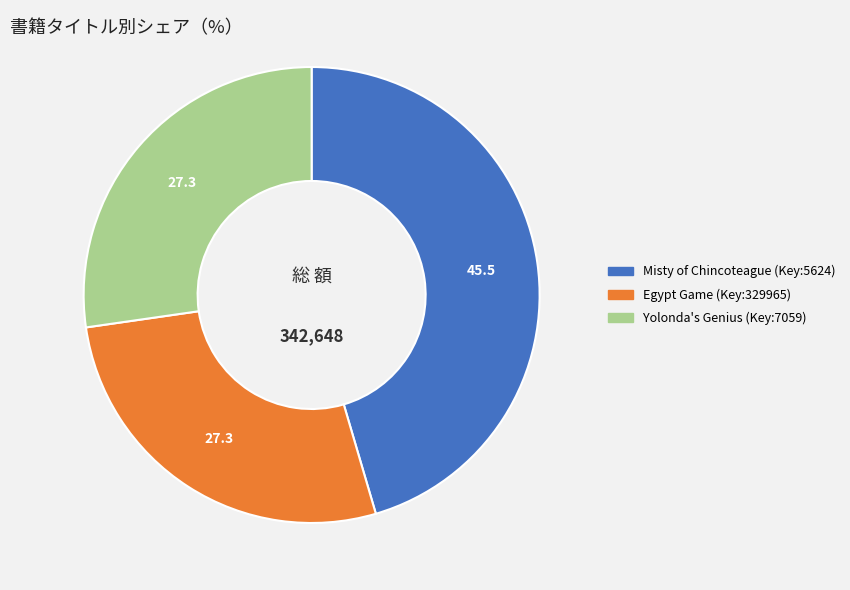

Is there any slice that represents more than half of the pie?

No